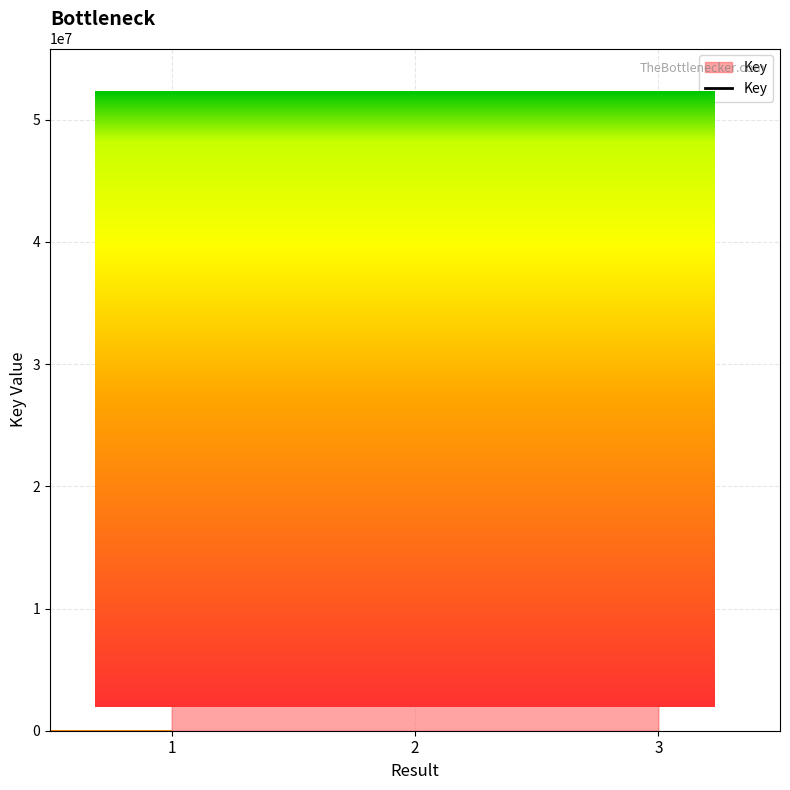

Is it true that the value at 3 is 39210937?

False